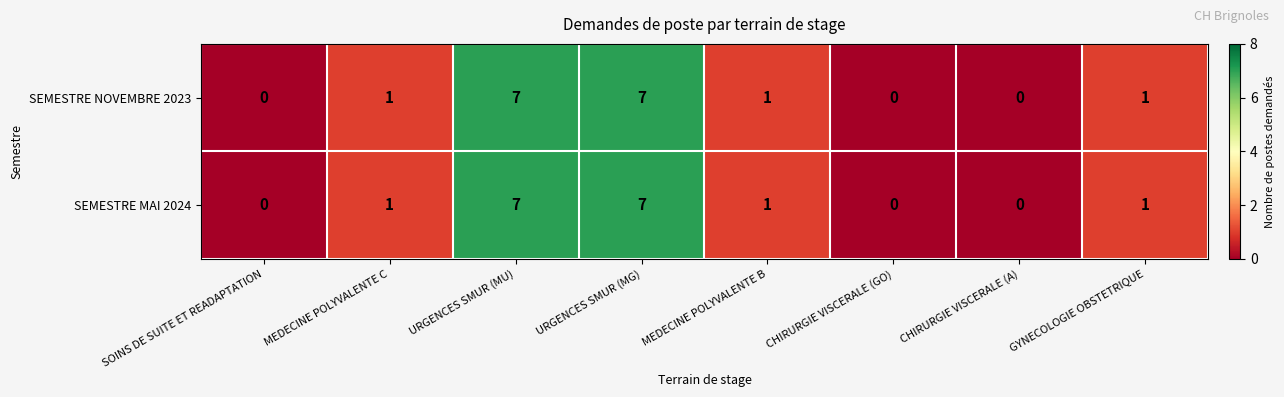

What value does the SEMESTRE NOVEMBRE 2023 series have at URGENCES SMUR (MG)?

7